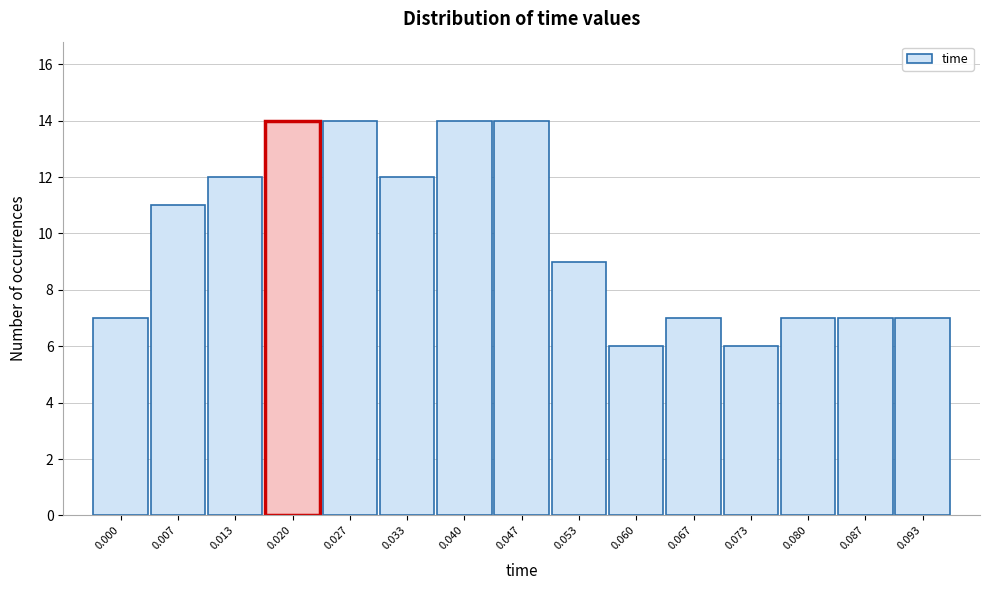

Reading left to right, transcribe all the data shown in this chart.

7	11	12	14	14	12	14	14	9	6	7	6	7	7	7